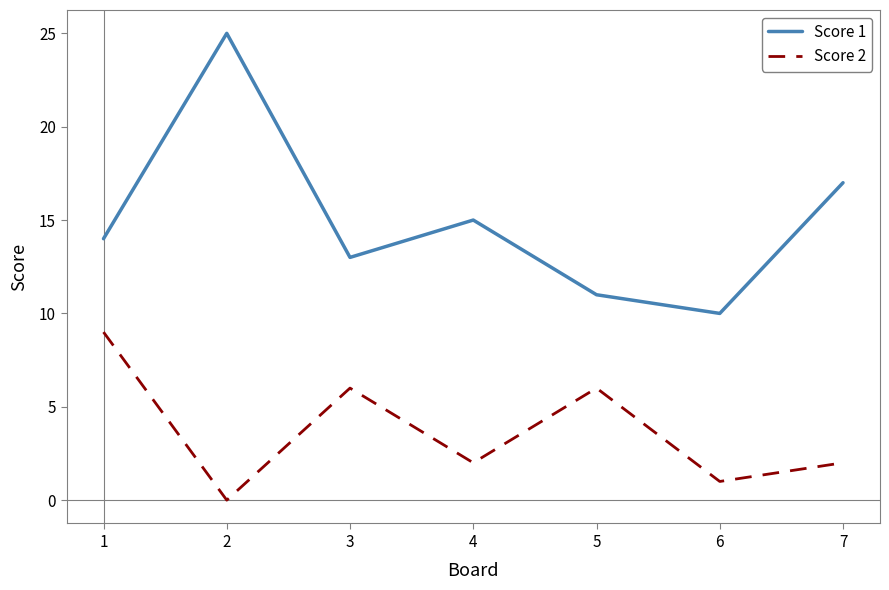

How many values in Score 2 are above zero?

6